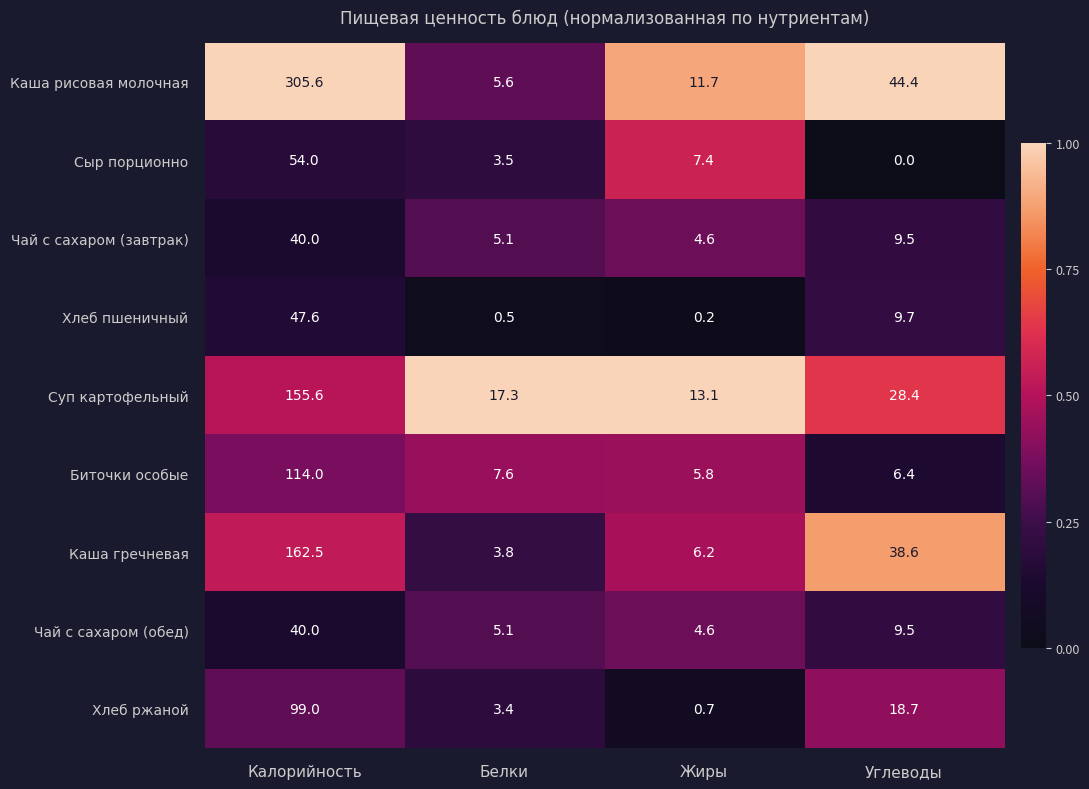

The value of Биточки особые at Калорийность is 114.0. True or false?

True